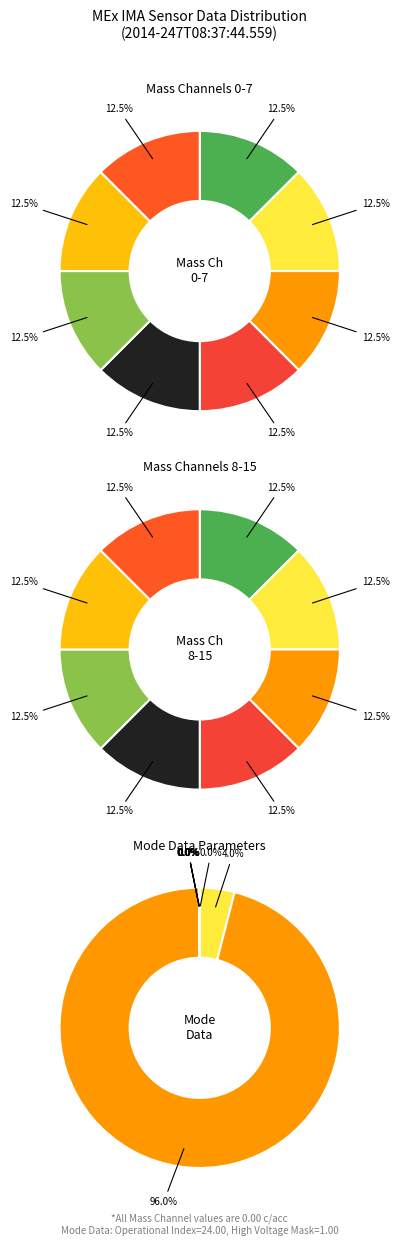

Which has a higher value, Polar Angle Sum Mode or Azimuth Sum Mode?

Polar Angle Sum Mode